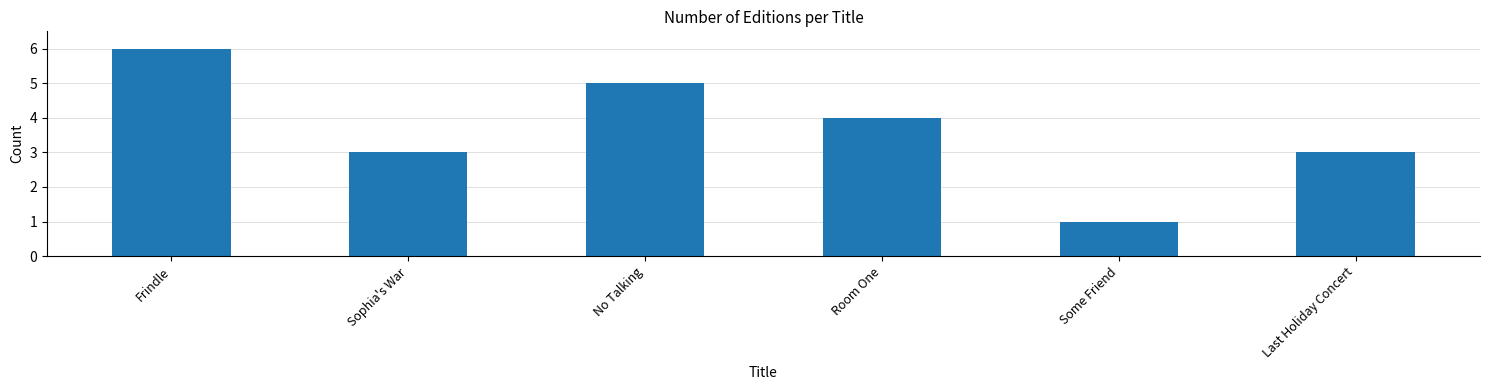

What is the maximum value shown in the chart?

6